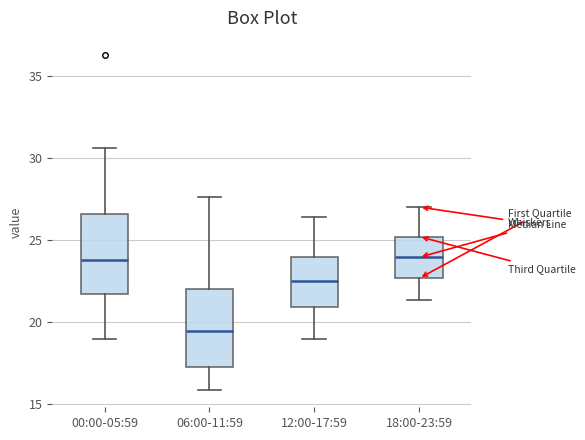

Where is the upper edge of the box for 12:00-17:59 on the y-axis? The values are not printed on the chart, so give them approximately, as read against the axis.

24.0